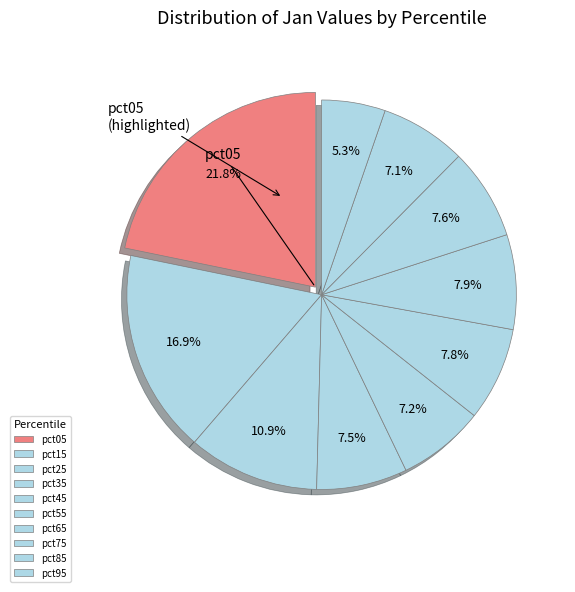

How many slices are in this pie chart?

10